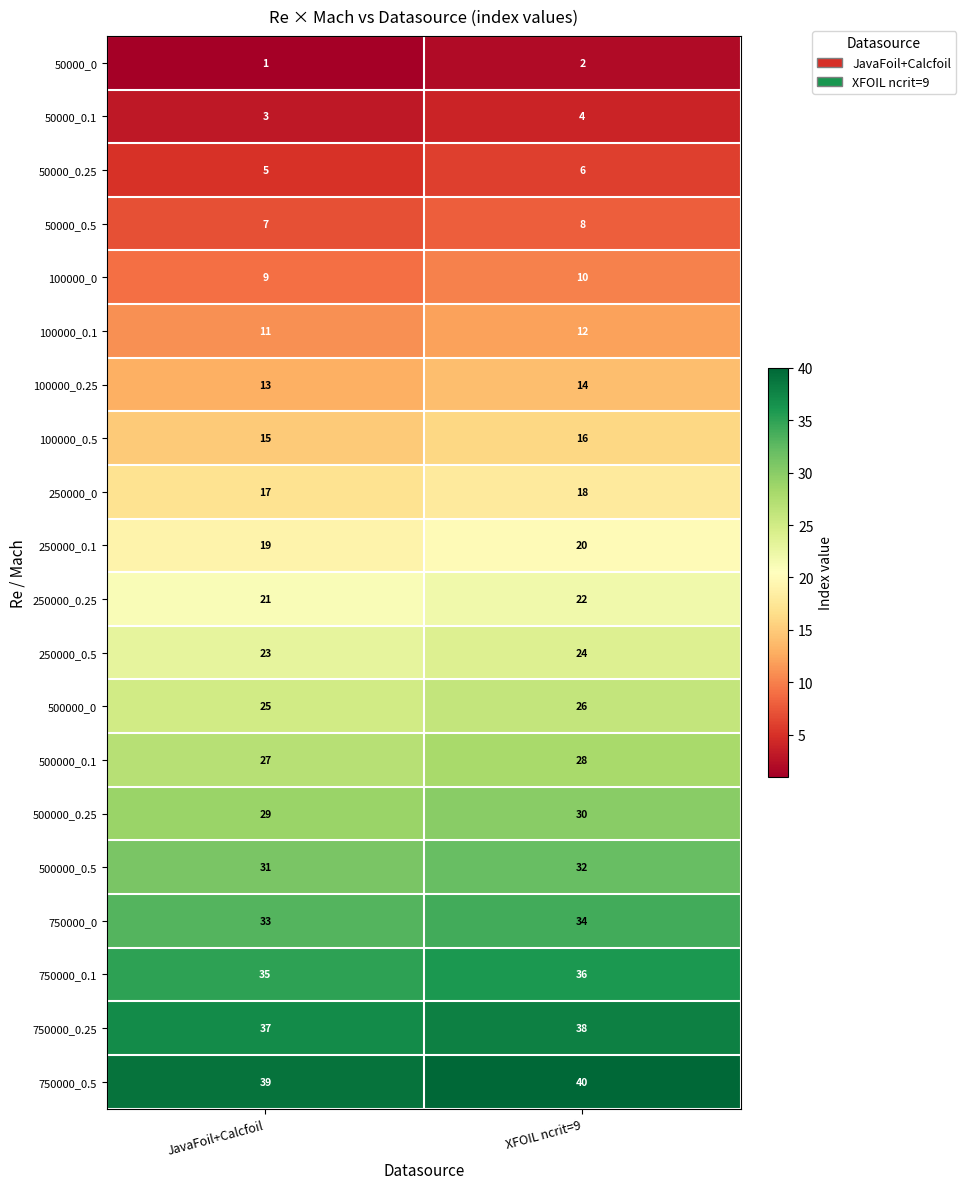

True or false: 500000_0 has a value of 37 at JavaFoil+Calcfoil.

False